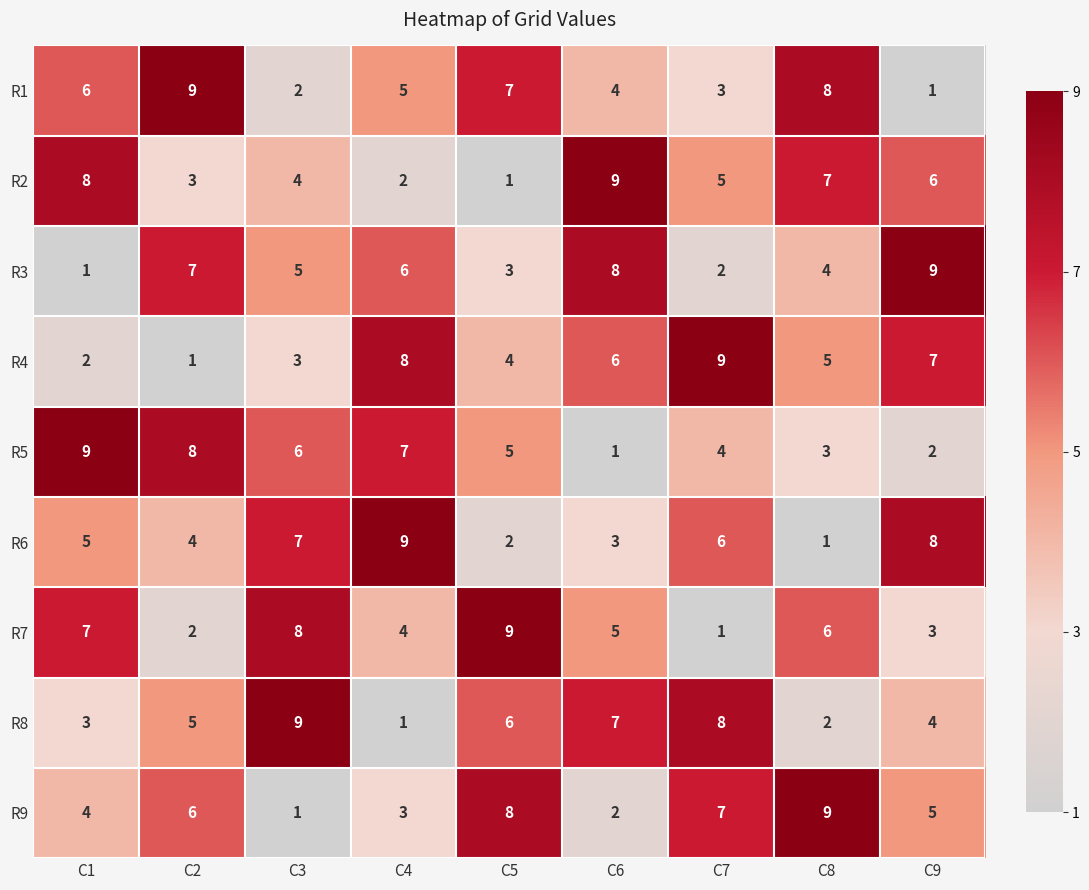

True or false: R6 has a value of 4 at C9.

False